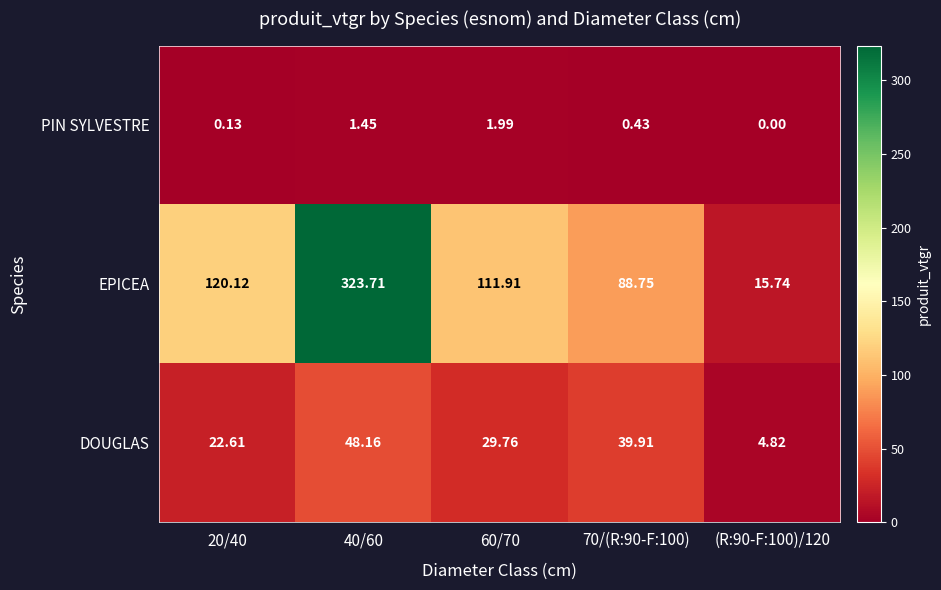

Is the value of EPICEA at 70/(R:90-F:100) greater than the value of DOUGLAS at (R:90-F:100)/120?

Yes